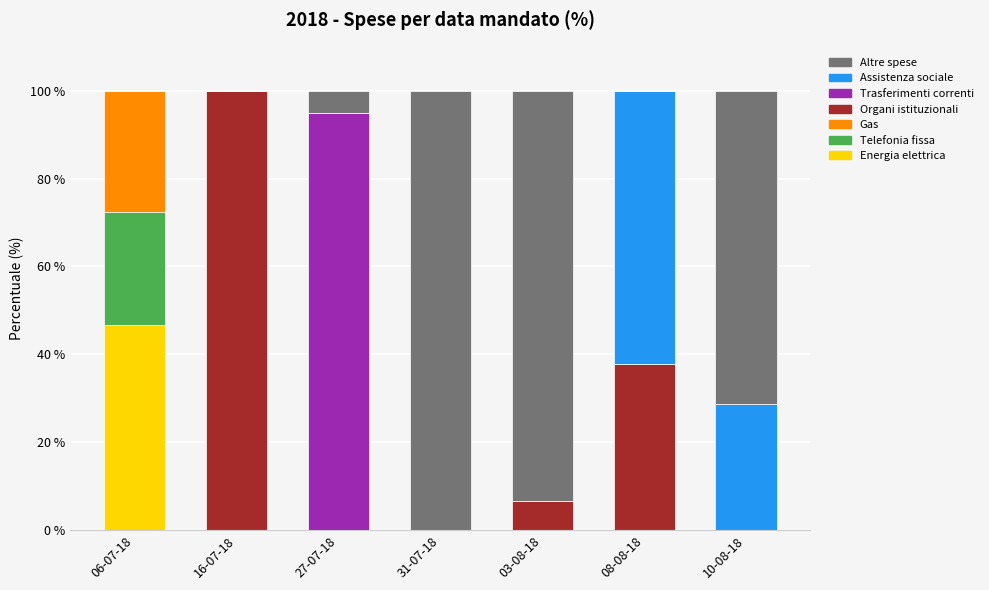

What is the highest value of the Energia elettrica series?

46.7